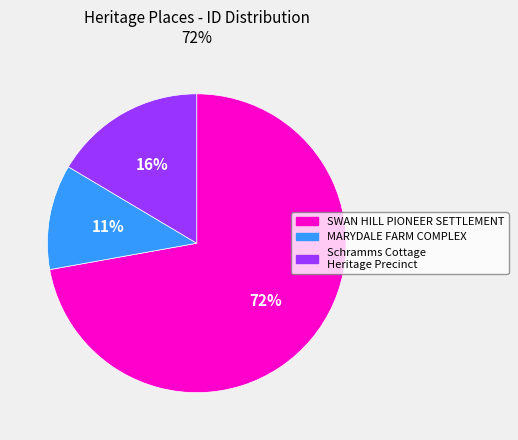

The Schramms Cottage Heritage Precinct slice represents 23% of the pie. True or false?

False